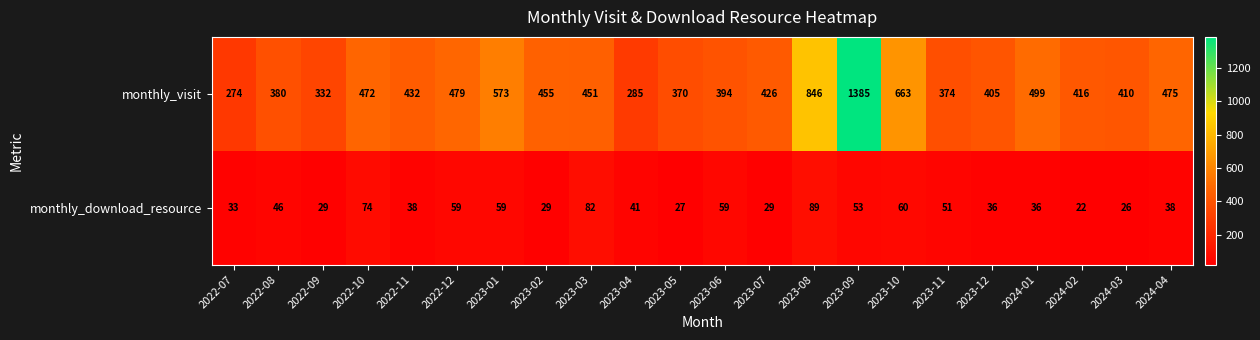

Between 2022-10 and 2023-01, which series saw the biggest shift?

monthly_visit